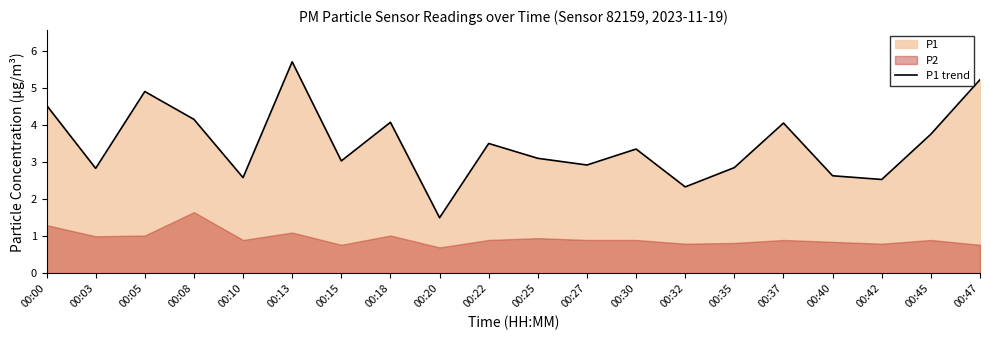

Reading left to right, what are all the values shown in this chart?

00:00=4.5	00:03=2.8	00:05=4.9	00:08=4.2	00:10=2.6	00:13=5.7	00:15=3.0	00:18=4.1	00:20=1.5	00:22=3.5	00:25=3.1	00:27=2.9	00:30=3.4	00:32=2.3	00:35=2.9	00:37=4.0	00:40=2.6	00:42=2.5	00:45=3.8	00:47=5.2